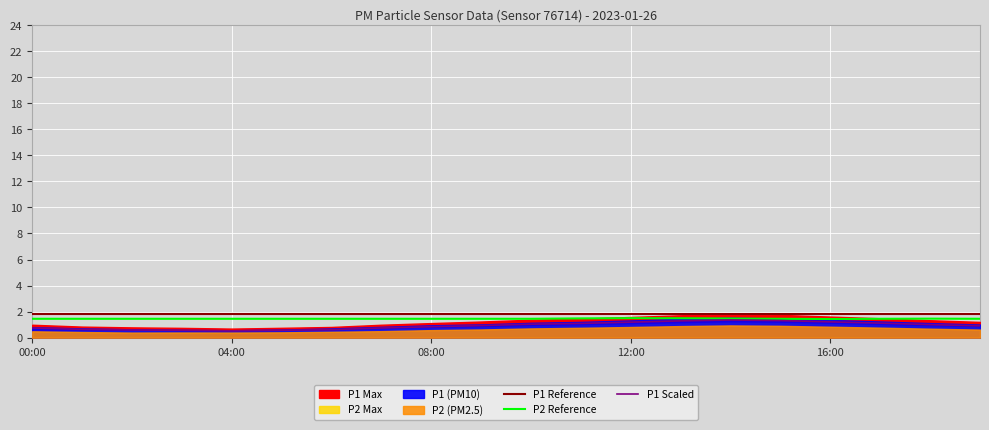

At which category is the sum across all series the highest?

14:00